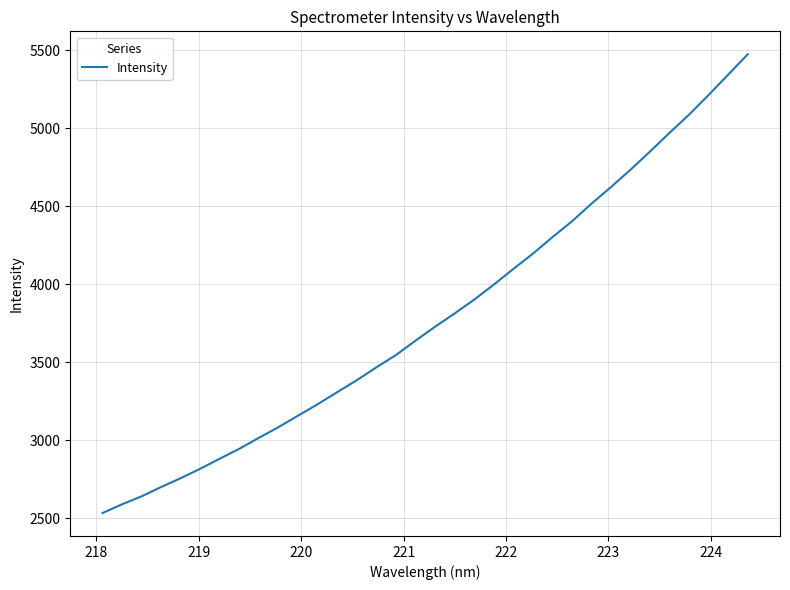

What is the minimum value shown in the chart?

2534.2